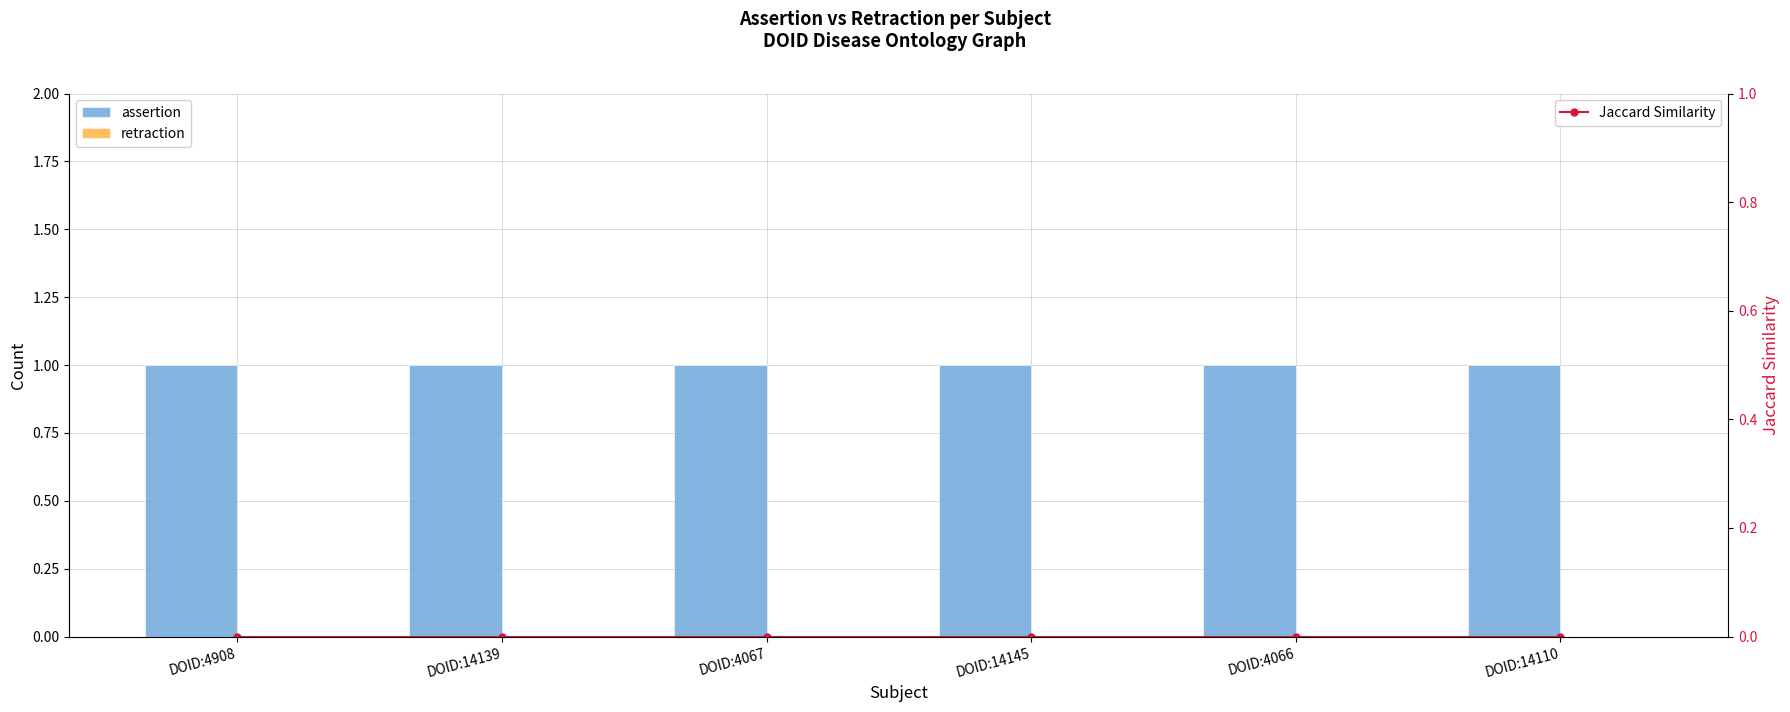

Which series has the widest spread of values?

assertion